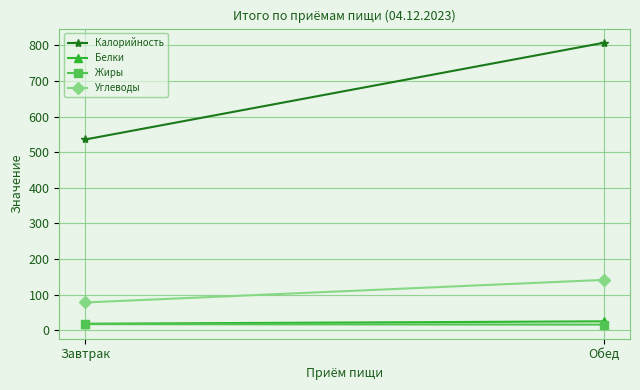

What is the value of the Жиры point at the 1st from the left?

17.1